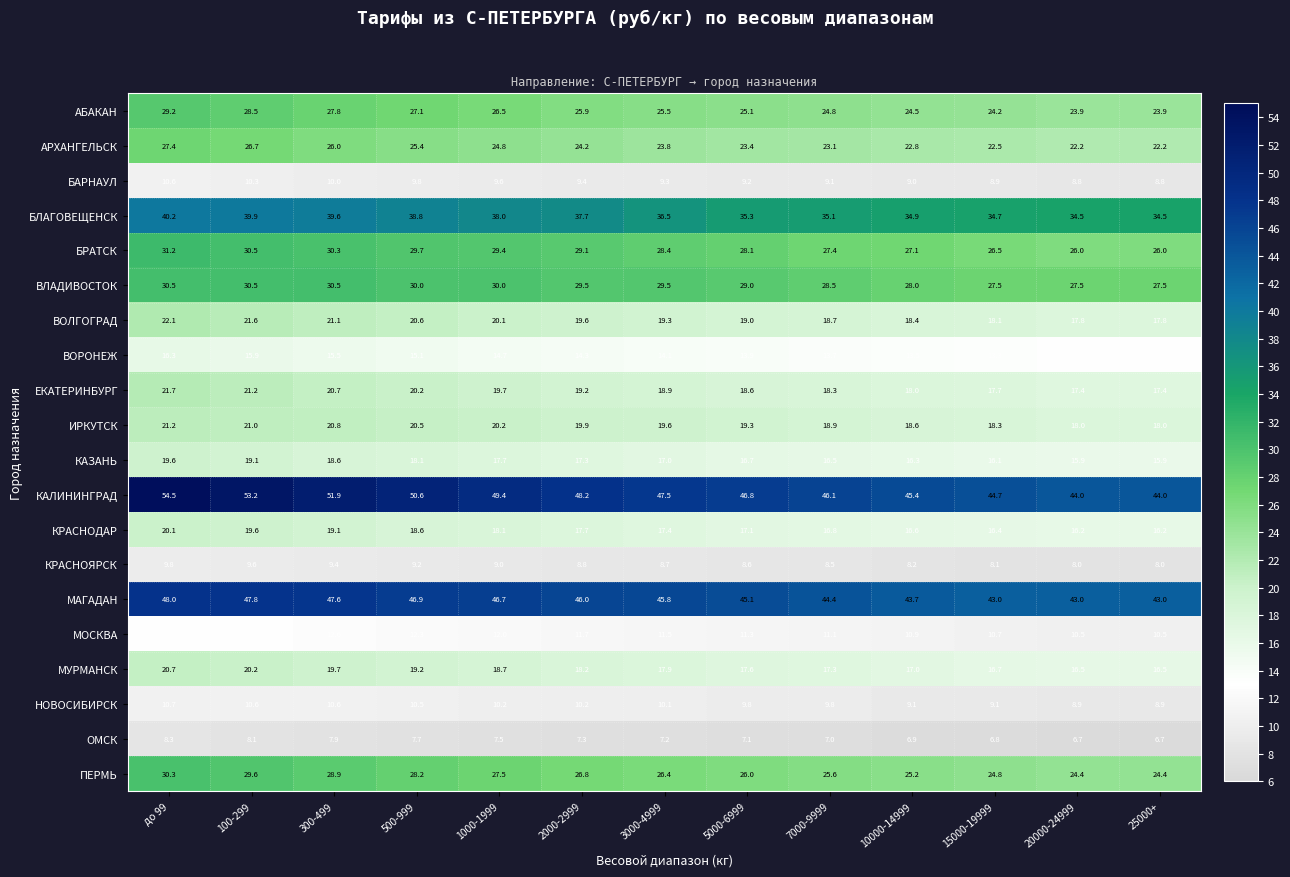

What is the average value of the АБАКАН series?

25.9